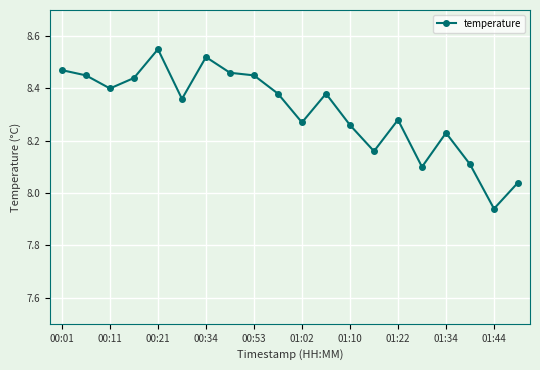

What is the difference between the maximum and second lowest values?

0.5